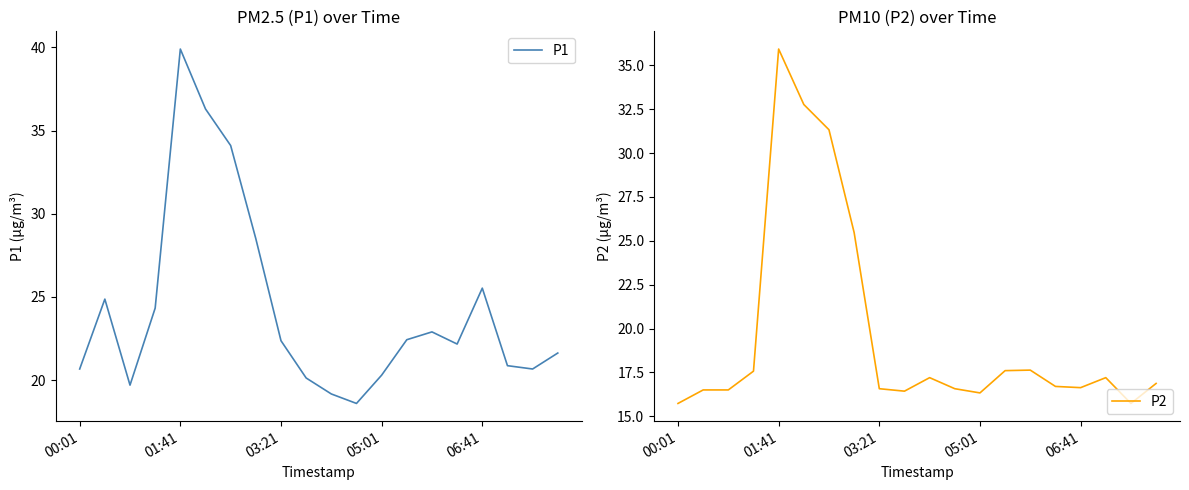

True or false: P2 has a value of 11.1 at 01:41.

False